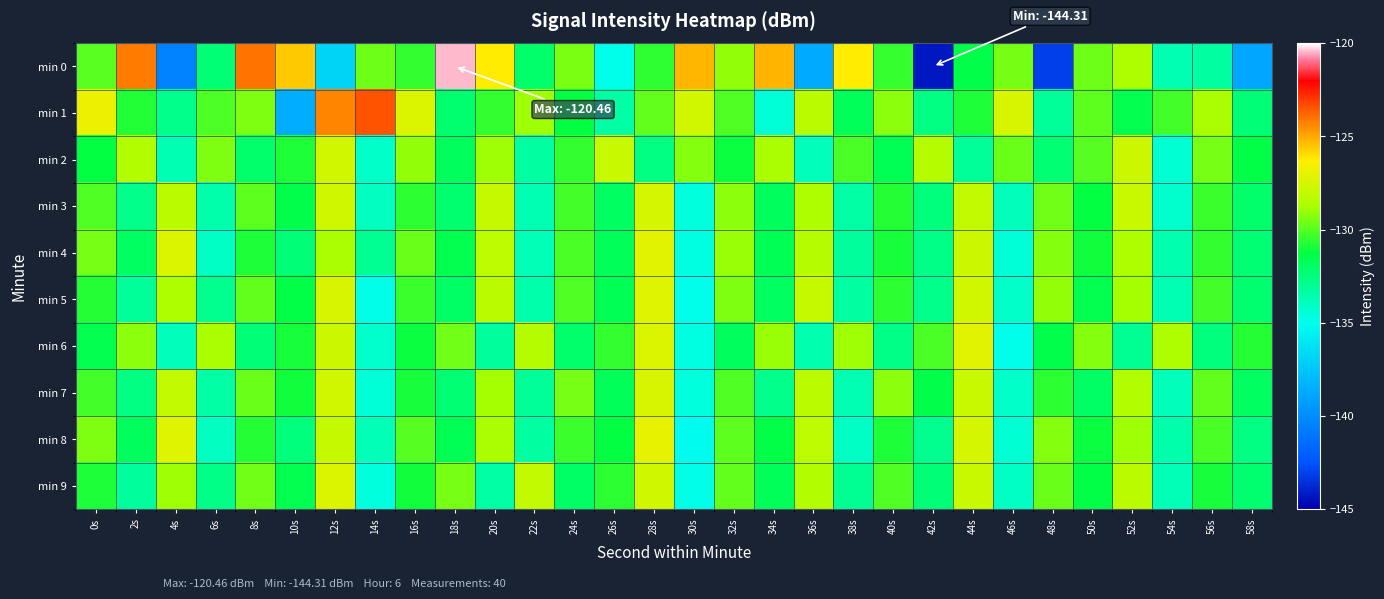

What is the maximum value shown in the chart?

-120.5